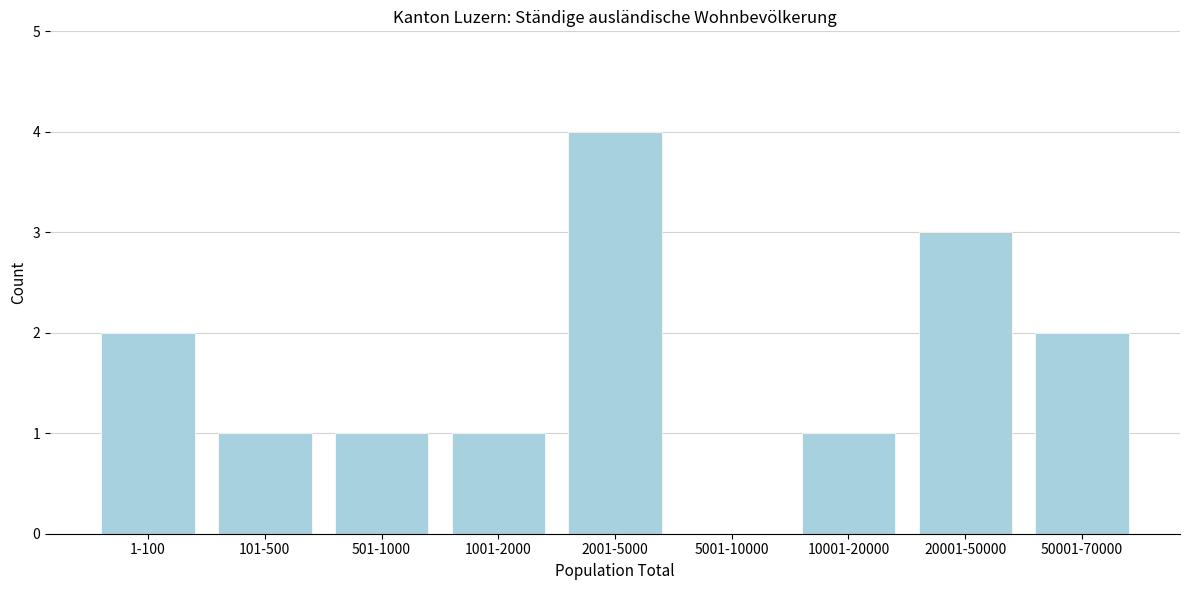

Reading left to right, extract all data points from this chart.

1-100=2	101-500=1	501-1000=1	1001-2000=1	2001-5000=4	5001-10000=0	10001-20000=1	20001-50000=3	50001-70000=2